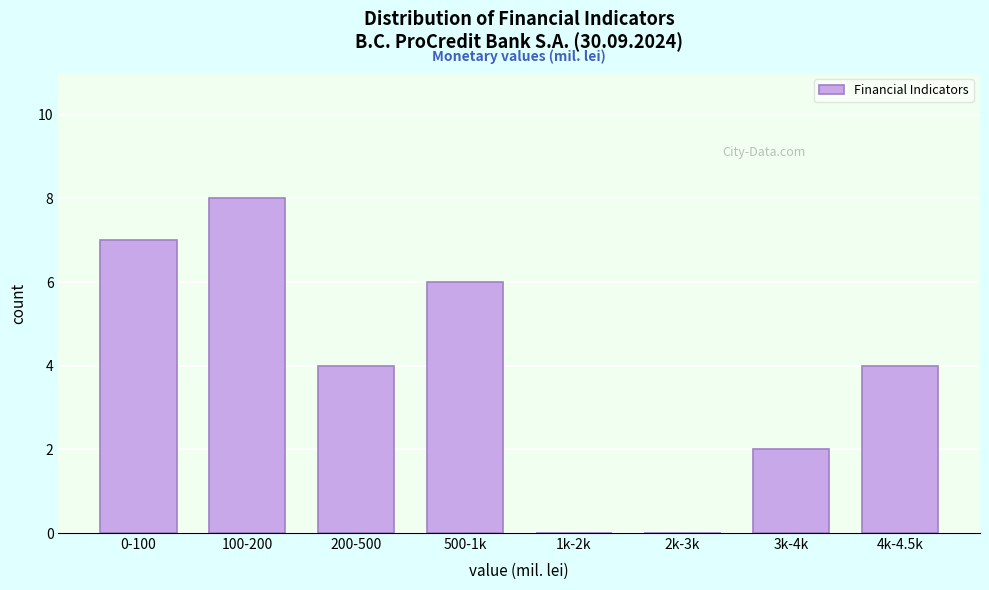

Reading left to right, extract all data points from this chart.

0-100=7	100-200=8	200-500=4	500-1k=6	1k-2k=0	2k-3k=0	3k-4k=2	4k-4.5k=4